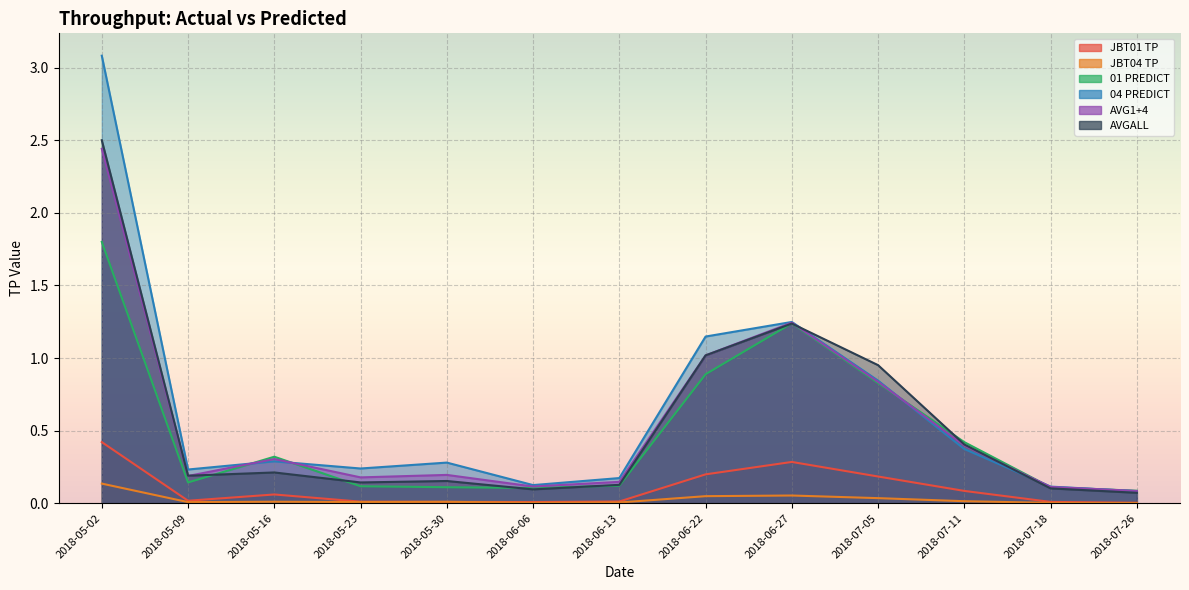

What is the sum of all JBT04 TP values?

0.3